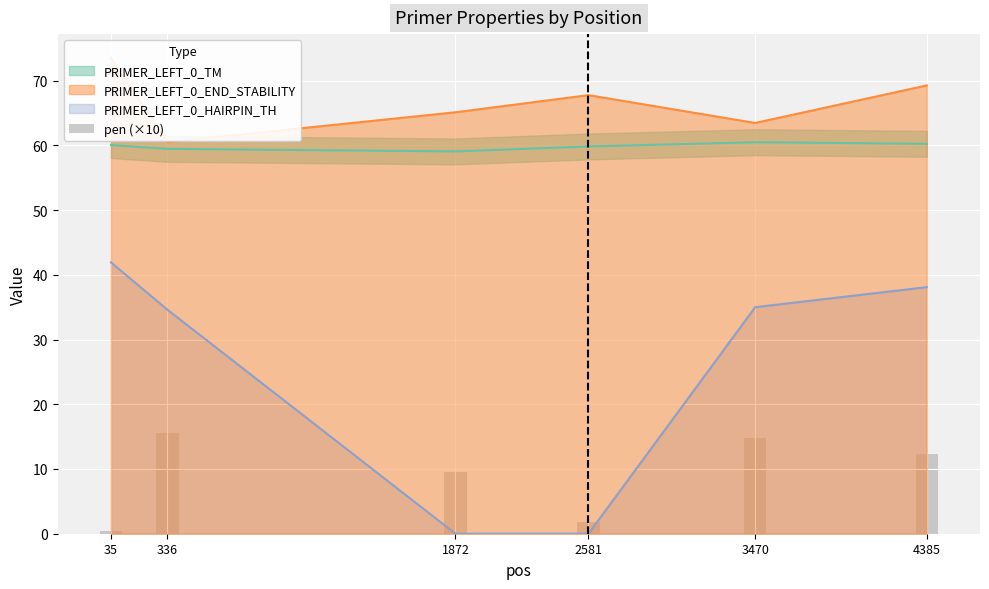

True or false: the data shows 2.6 at 2581.

False